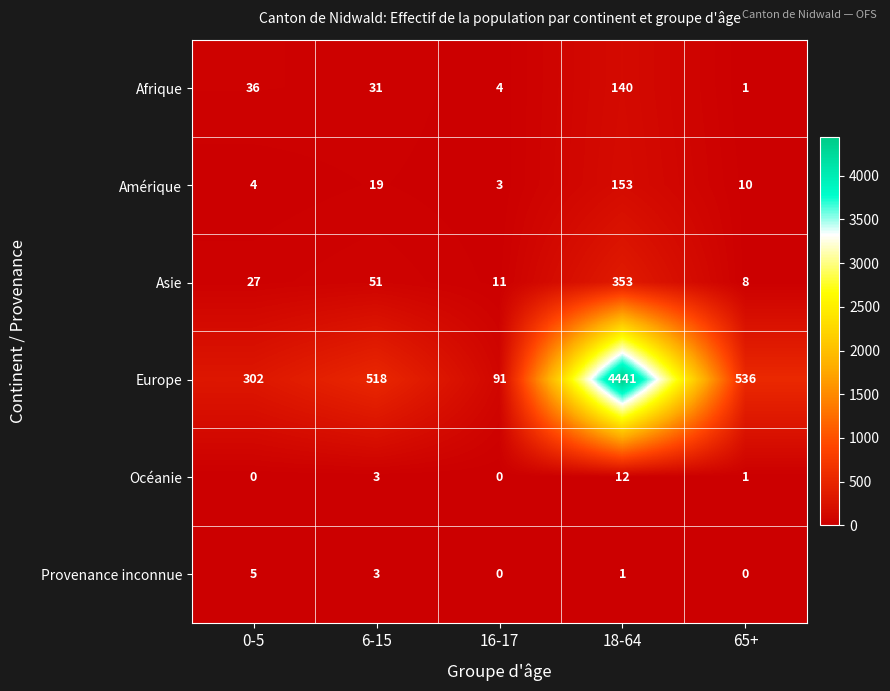

Which category has the highest value in the Océanie series?

18-64